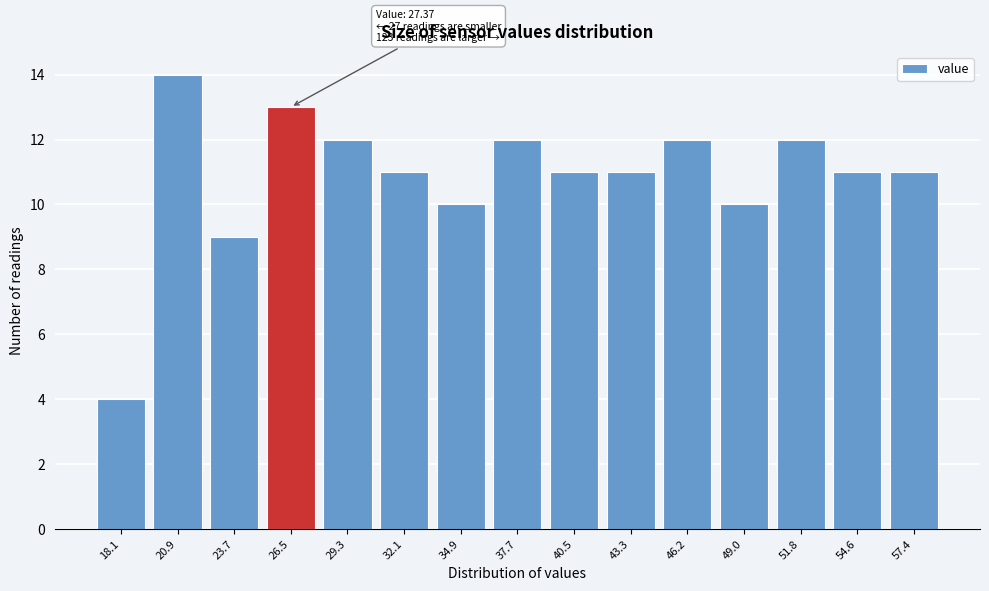

Reading right to left, transcribe all the data shown in this chart.

11	11	12	10	12	11	11	12	10	11	12	13	9	14	4